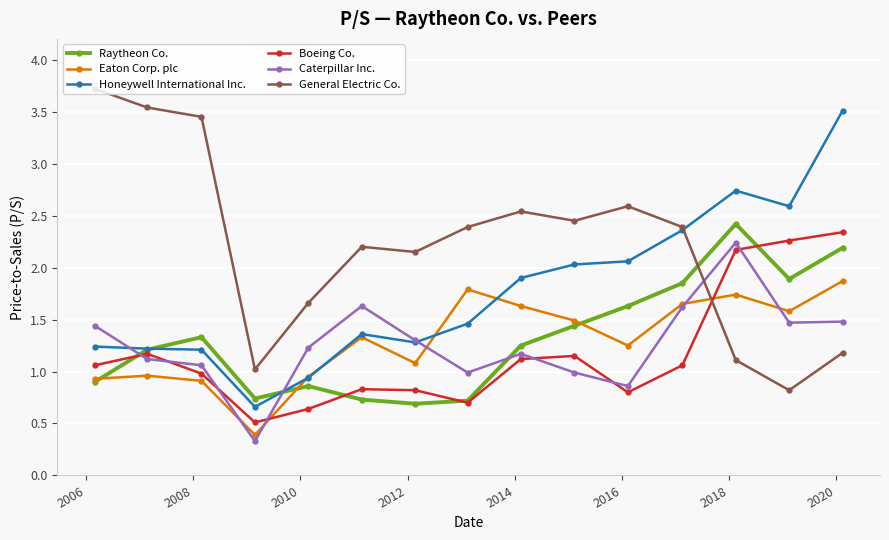

What is the average value of the Caterpillar Inc. series?

1.3